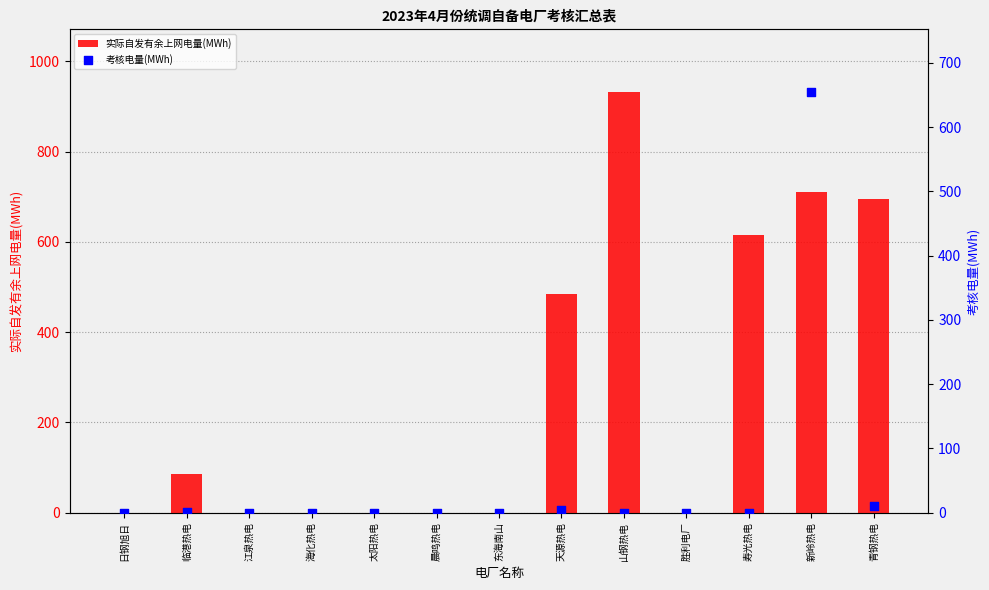

At which category is the sum across all series the highest?

新岭热电